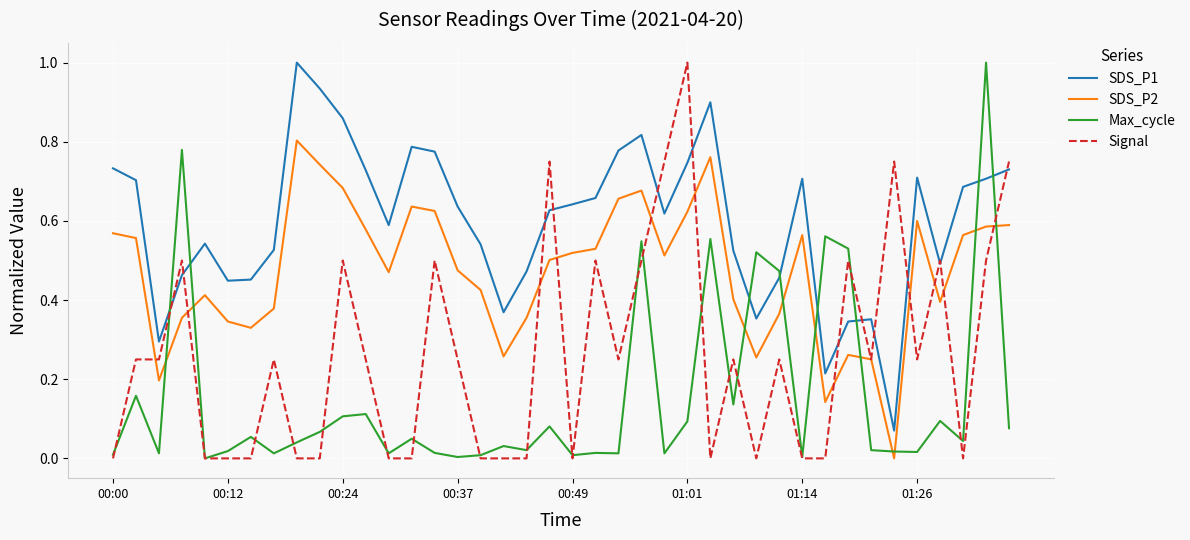

What is the maximum value for Max_cycle?

1.0